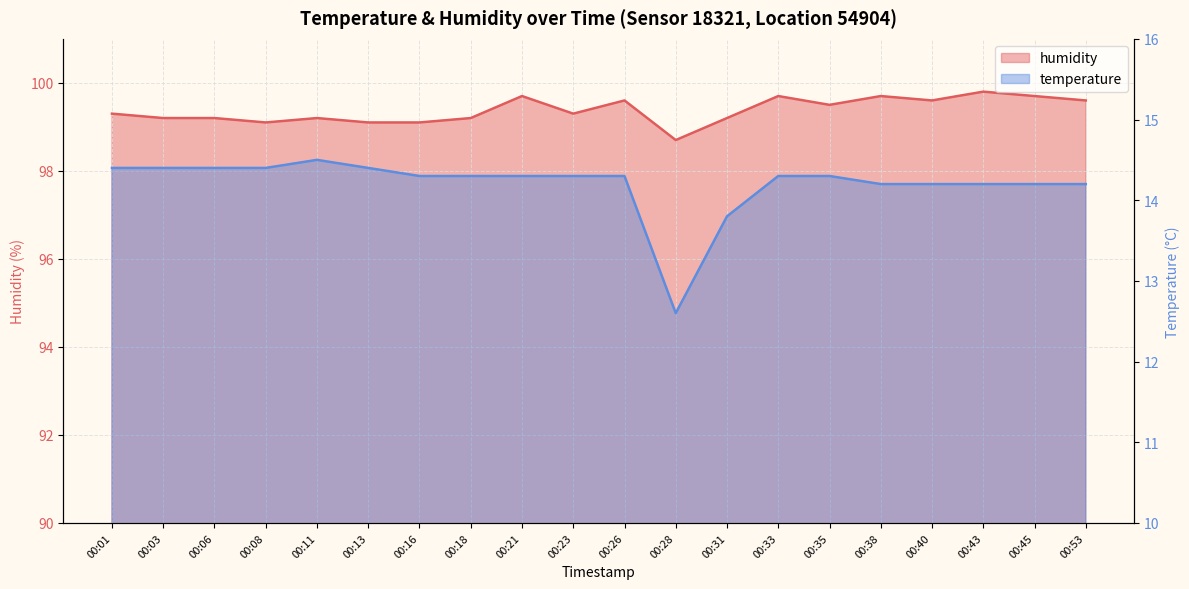

Reading left to right, what are all the values shown in this chart?

temperature: 00:01=14.4	00:03=14.4	00:06=14.4	00:08=14.4	00:11=14.5	00:13=14.4	00:16=14.3	00:18=14.3	00:21=14.3	00:23=14.3	00:26=14.3	00:28=12.6	00:31=13.8	00:33=14.3	00:35=14.3	00:38=14.2	00:40=14.2	00:43=14.2	00:45=14.2	00:53=14.2
humidity: 00:01=99.3	00:03=99.2	00:06=99.2	00:08=99.1	00:11=99.2	00:13=99.1	00:16=99.1	00:18=99.2	00:21=99.7	00:23=99.3	00:26=99.6	00:28=98.7	00:31=99.2	00:33=99.7	00:35=99.5	00:38=99.7	00:40=99.6	00:43=99.8	00:45=99.7	00:53=99.6